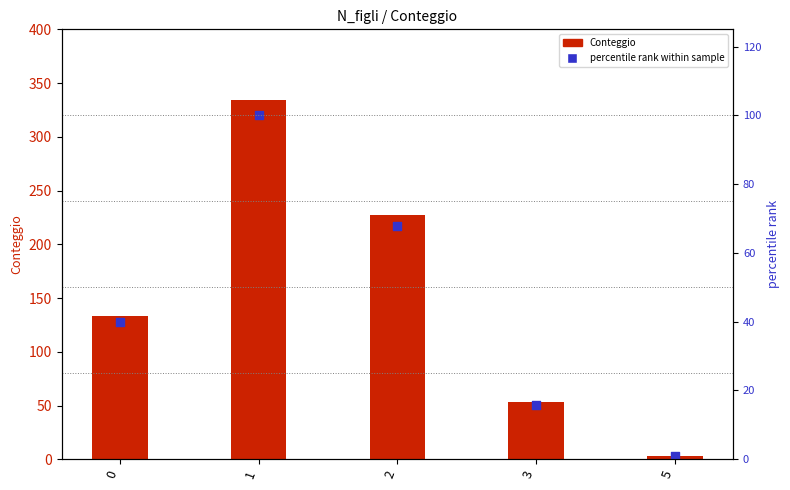

Is the value of percentile rank within sample at 2 greater than the value of Conteggio at 1?

No